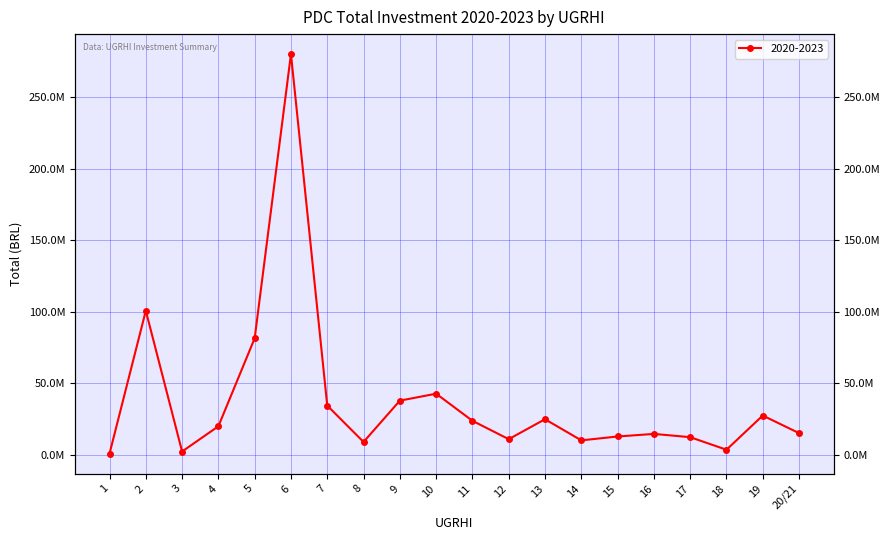

Rank the categories by value from highest to lowest.

6, 2, 5, 10, 9, 7, 19, 13, 11, 4, 20/21, 16, 15, 17, 12, 14, 8, 18, 3, 1